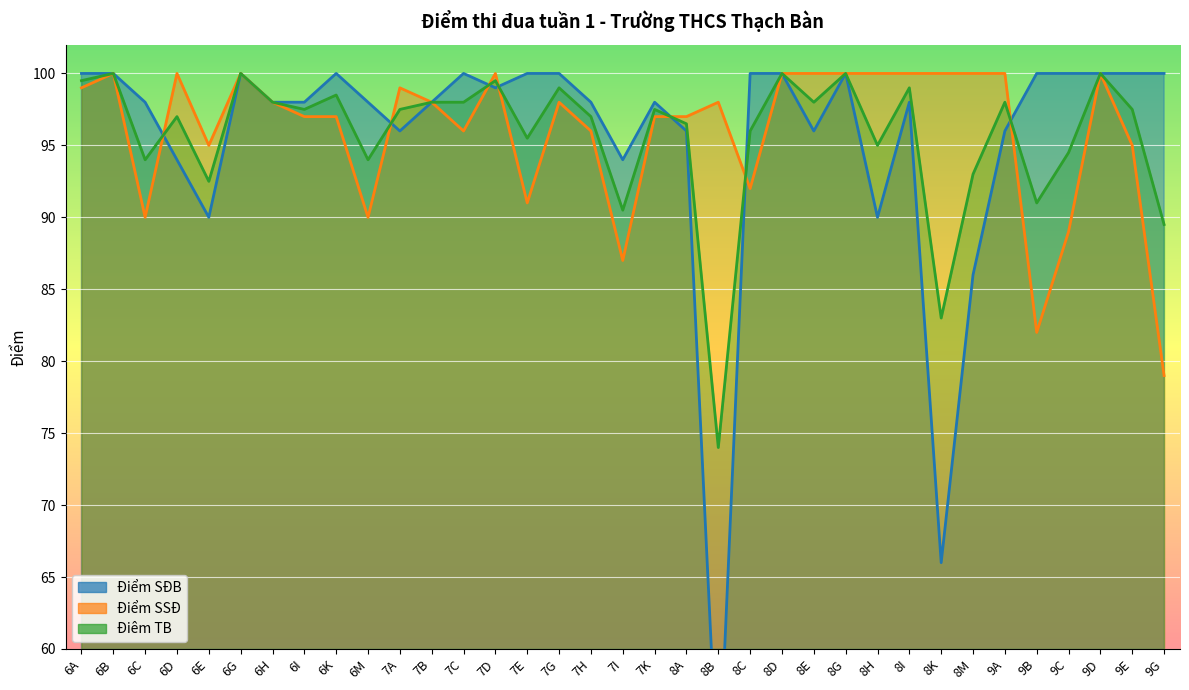

How many values in the Điểm SĐB series exceed 98?

16